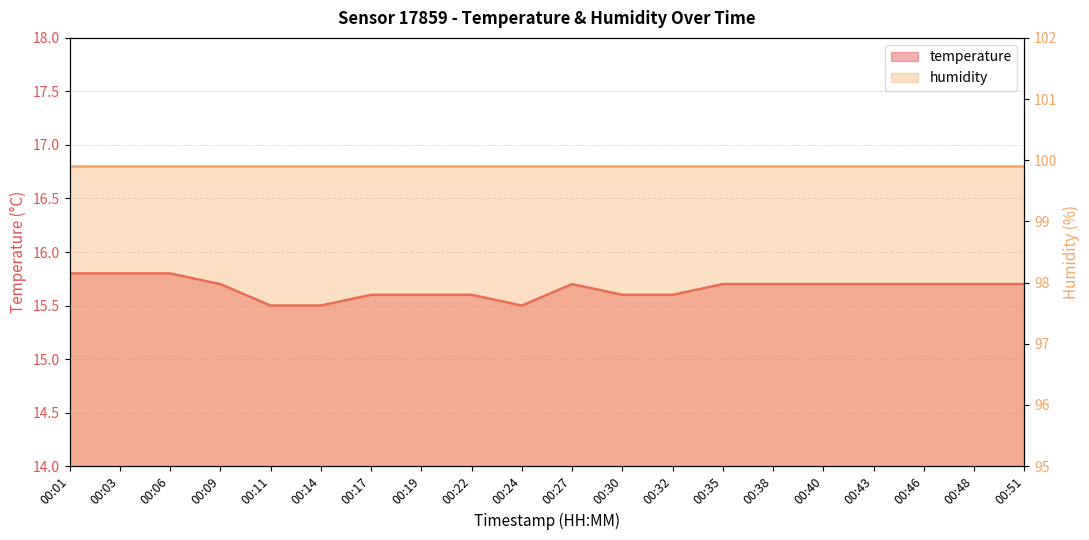

List the labels in order of value, smallest first.

00:11, 00:14, 00:24, 00:17, 00:19, 00:22, 00:30, 00:32, 00:09, 00:27, 00:35, 00:38, 00:40, 00:43, 00:46, 00:48, 00:51, 00:01, 00:03, 00:06